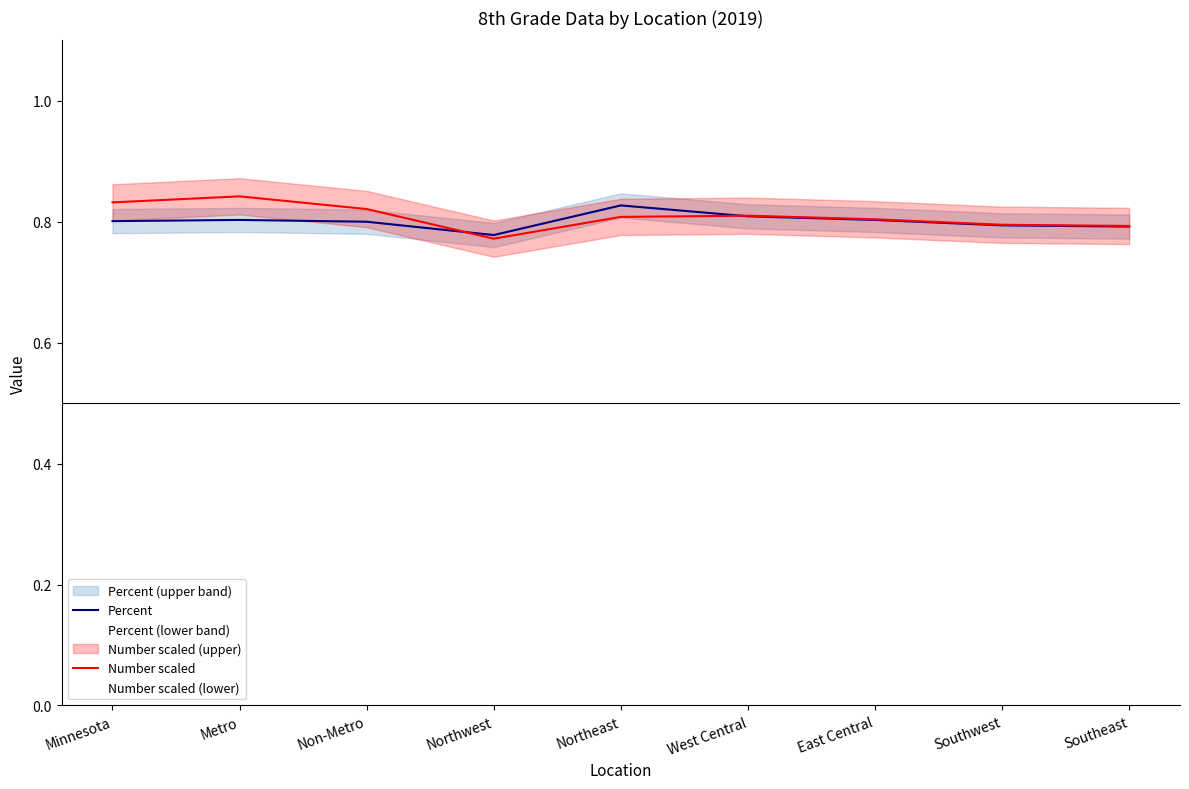

Which category has the highest value in the Number scaled series?

Metro